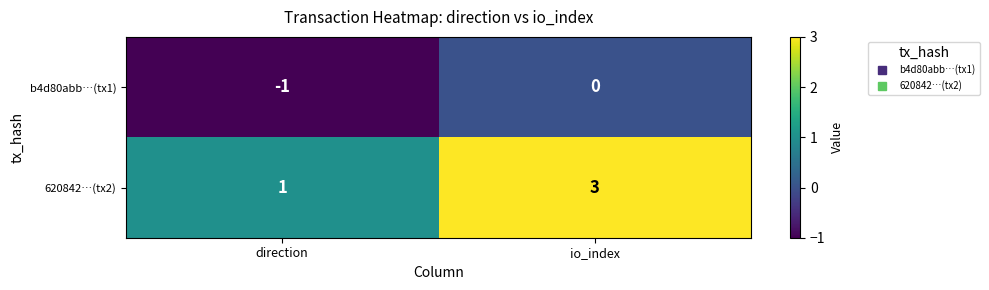

What is the sum of all 620842…(tx2) values?

4